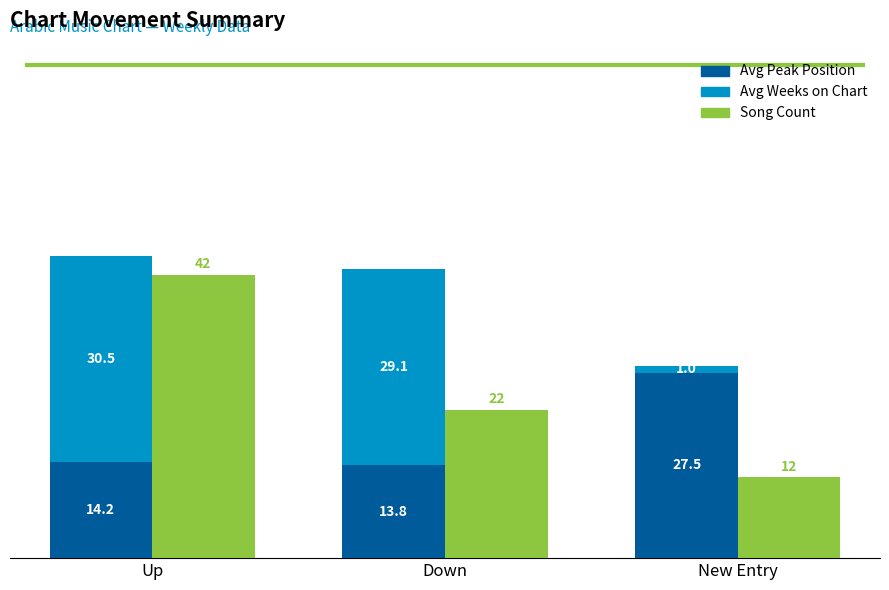

What is the minimum value for Avg Peak Position?

13.8